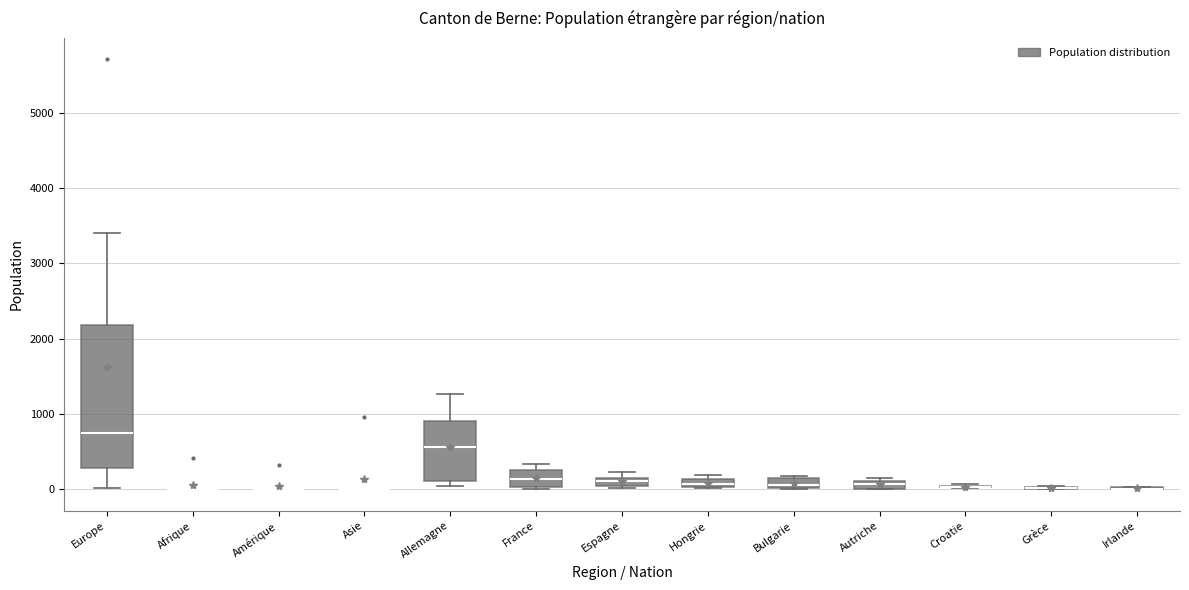

Which box is the tallest, from its lower edge to its upper edge?

Europe